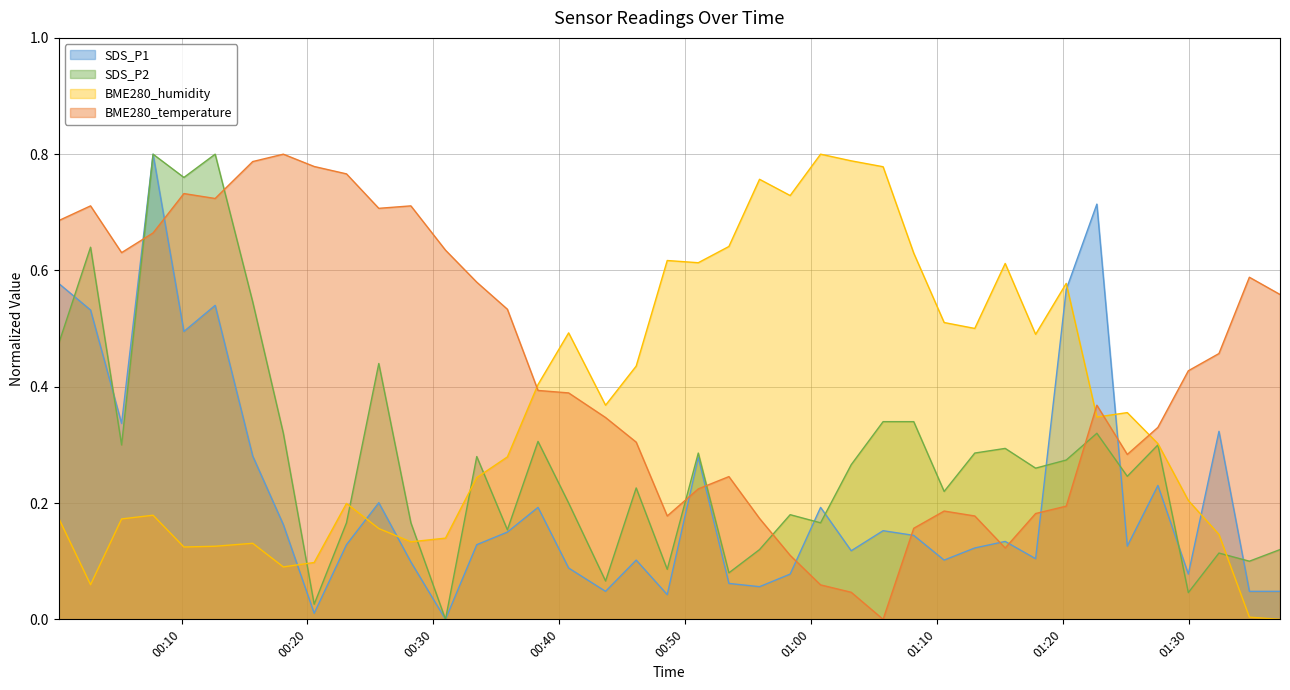

What is the spread (max minus min) of values at 2024/03/02 00:12:40?

0.7